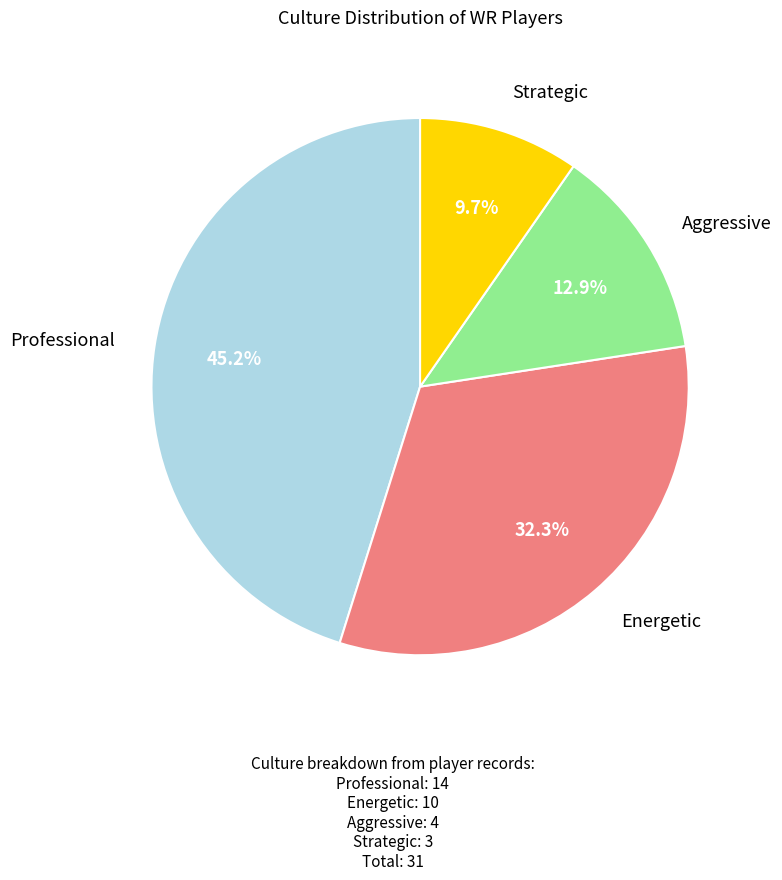

Is it true that Strategic is 10% of the pie?

True